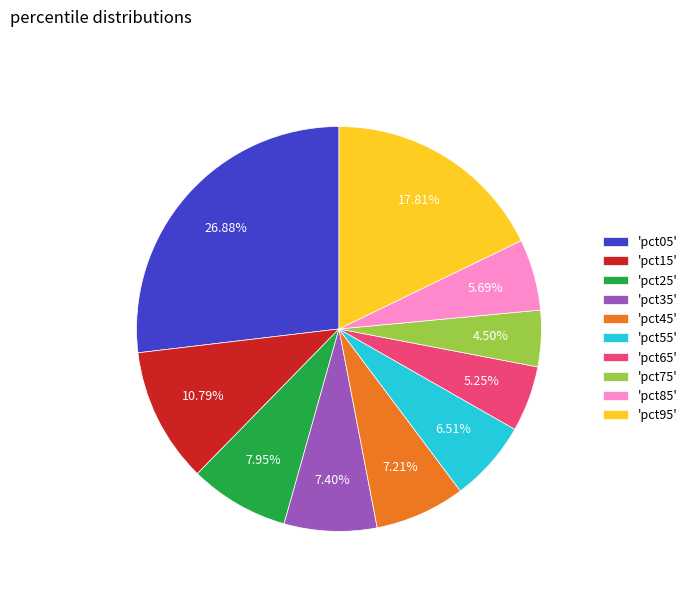

Does any single category account for the majority?

No